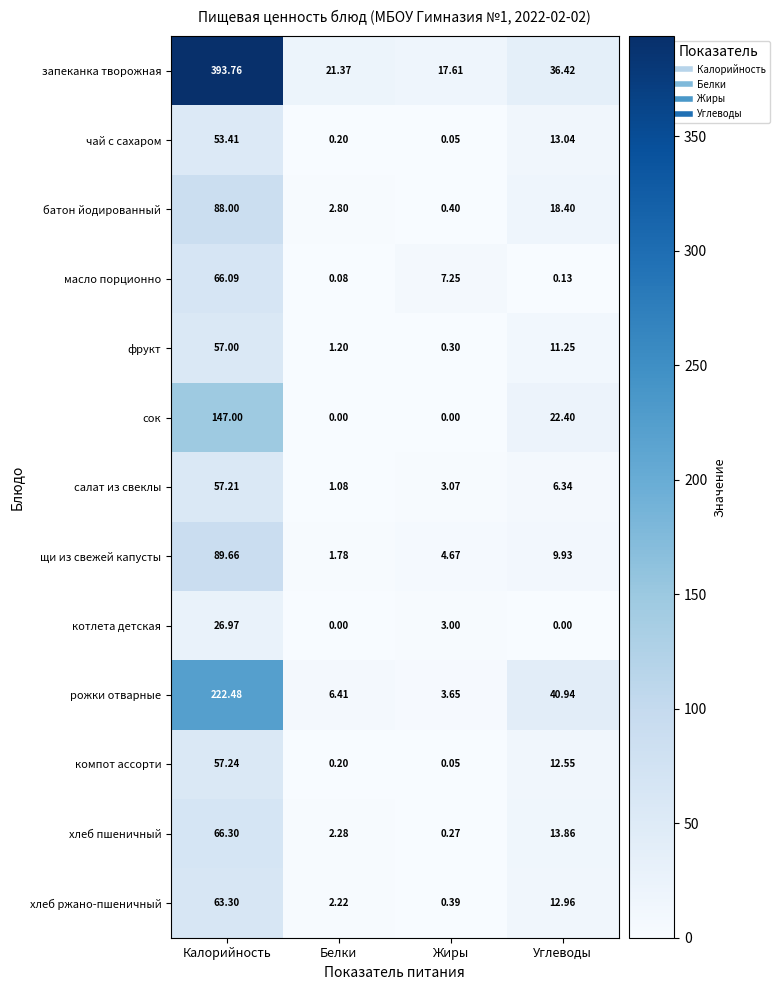

Where is щи из свежей капусты nearest to the value 45?

Углеводы